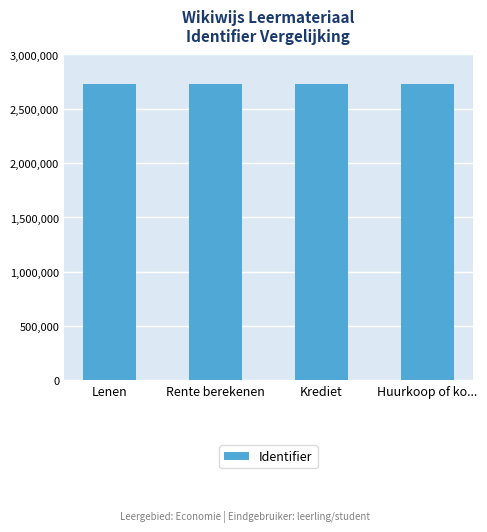

How many categories are shown in the chart?

4